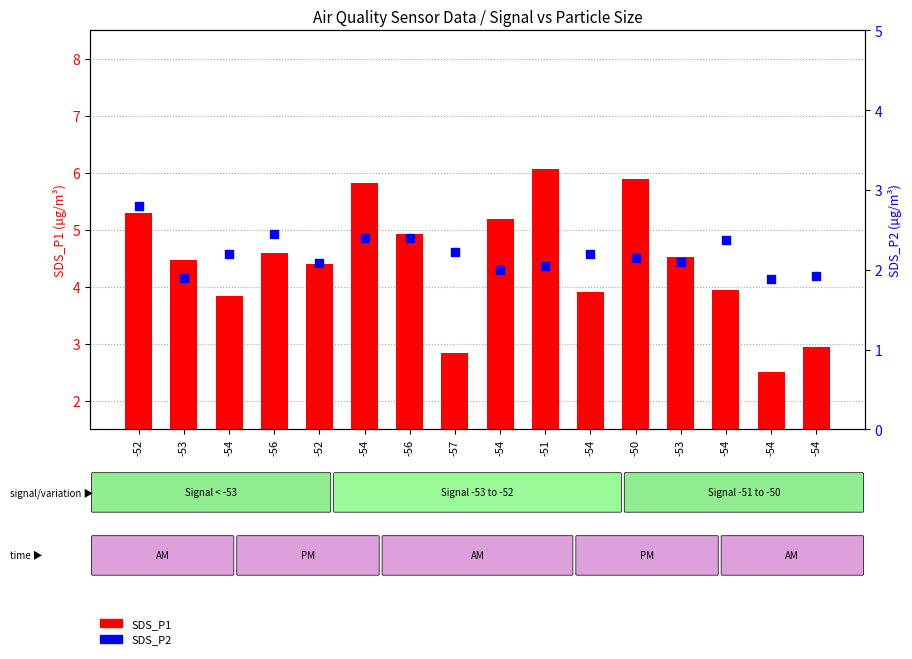

Is the value of SDS_P1 at -52 greater than the value of SDS_P2 at -52?

Yes